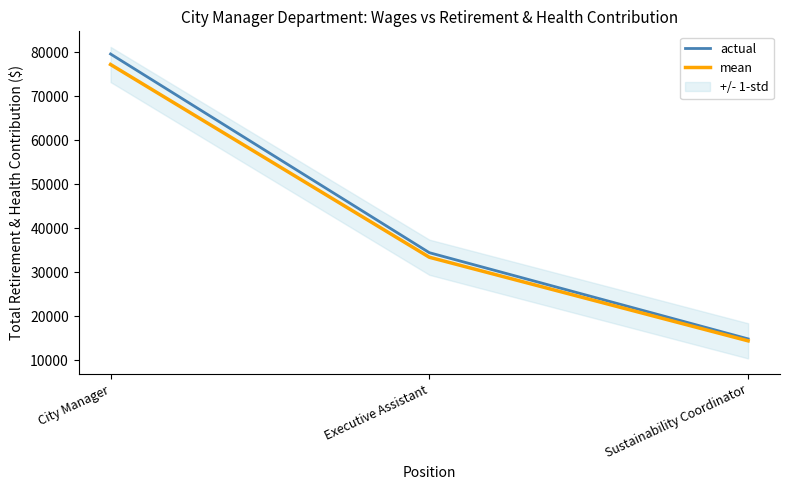

Which has a higher value, Sustainability Coordinator or City Manager?

City Manager